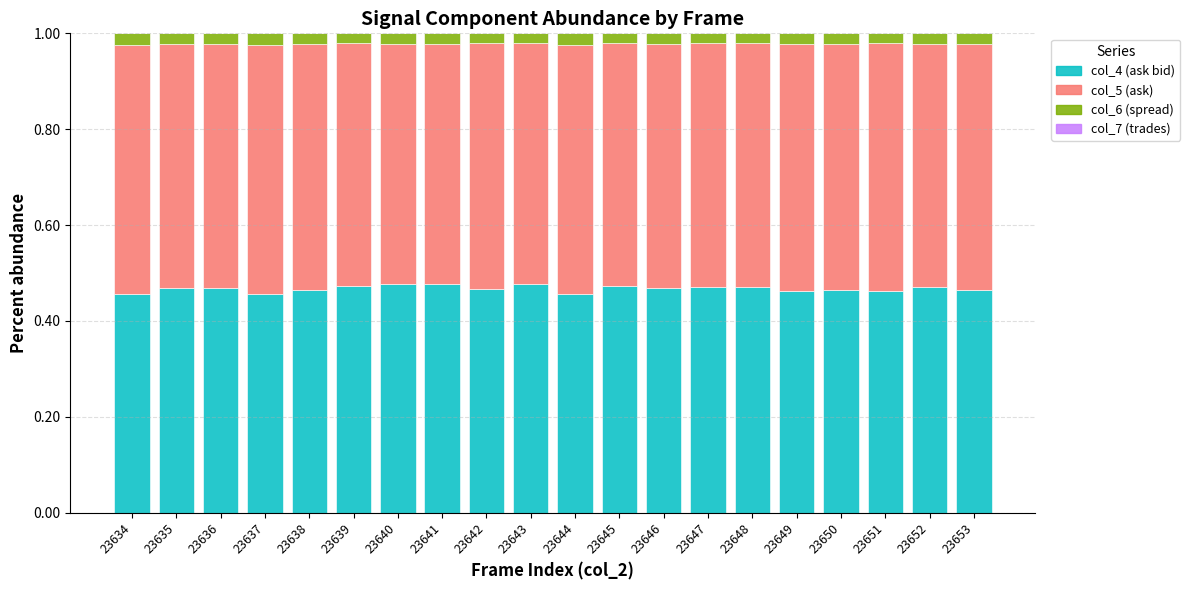

The value of col_4 (ask bid) at 23648 is 0.5. True or false?

True